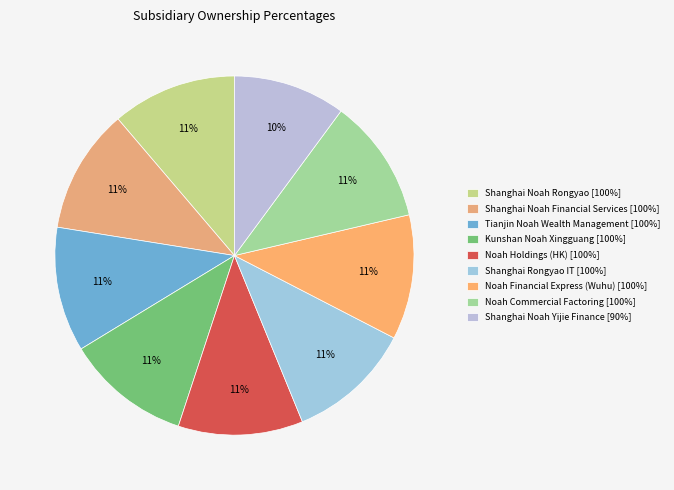

Which category has the smallest portion of the pie?

Shanghai Noah Yijie Finance [90%]